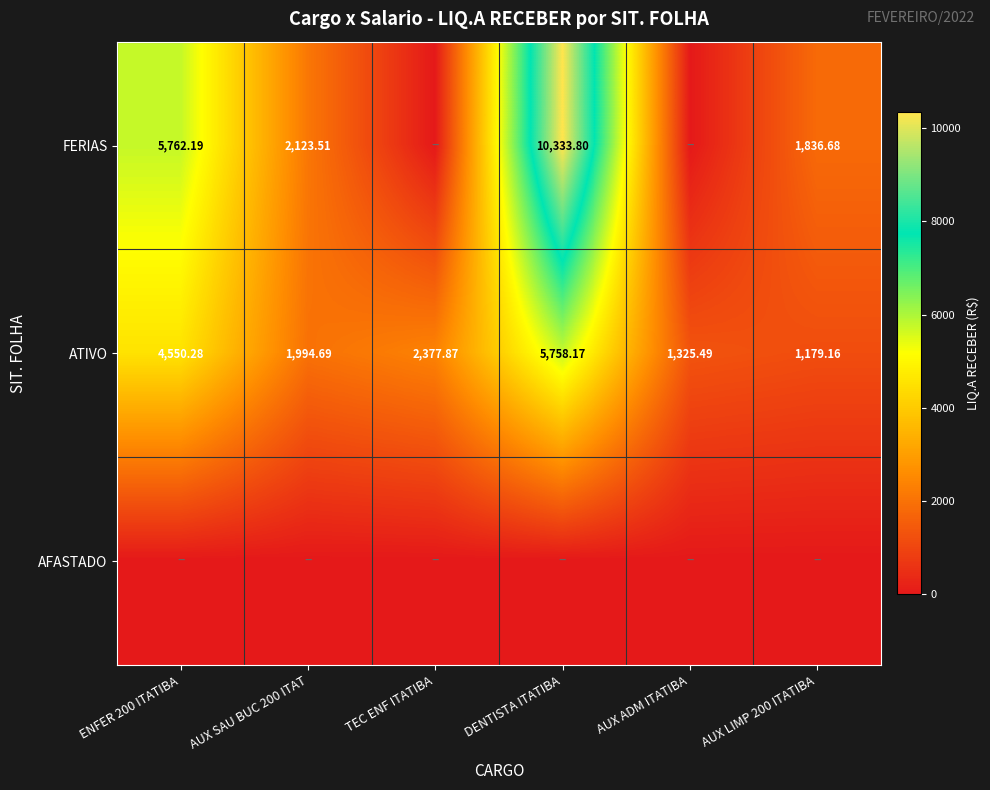

What is the sum of the ATIVO values at AUX SAU BUC 200 ITAT and TEC ENF ITATIBA?

4372.6